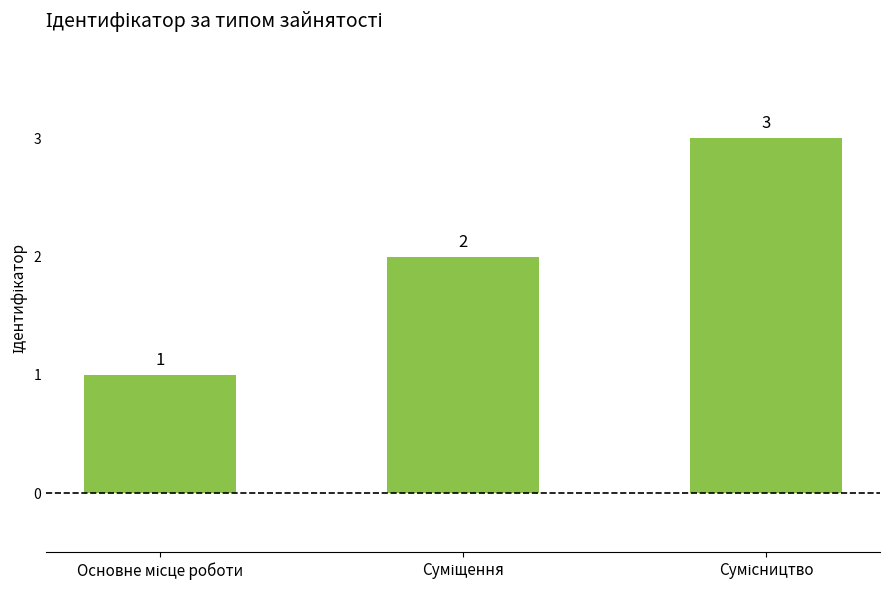

What is the greatest value displayed?

3